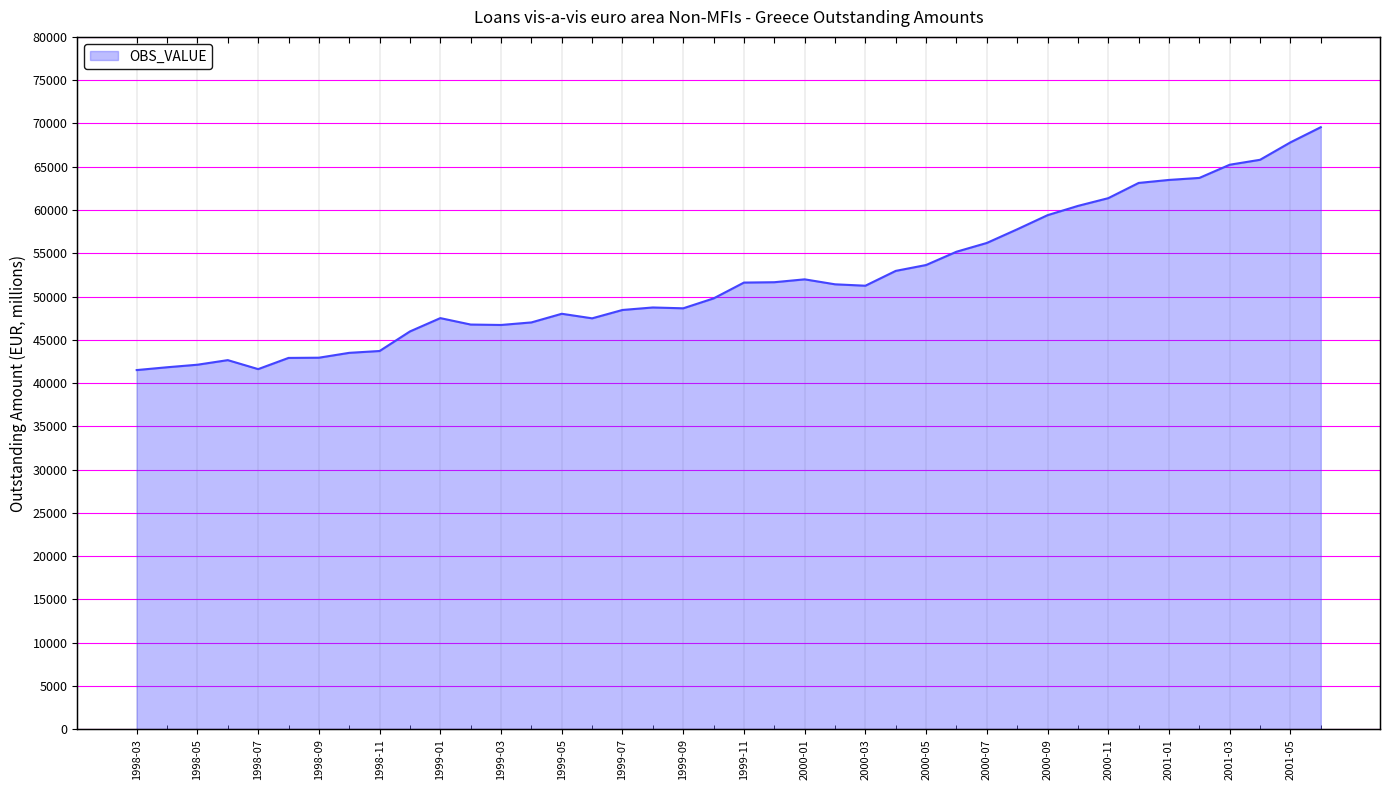

The chart shows a value of 25550.5 at 2000-04. True or false?

False